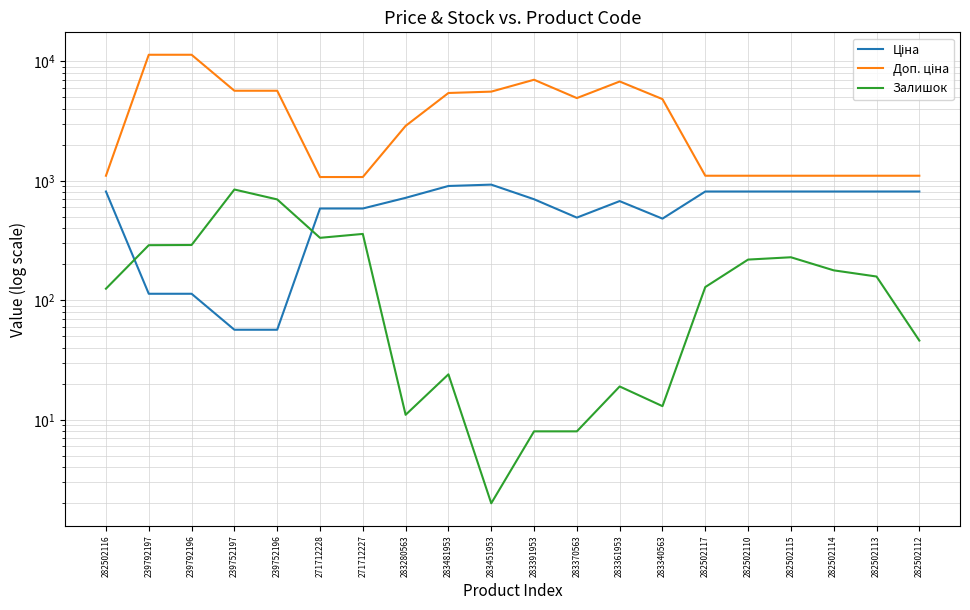

In Ціна, how many points are higher than both neighbors (excluding endpoints)?

2